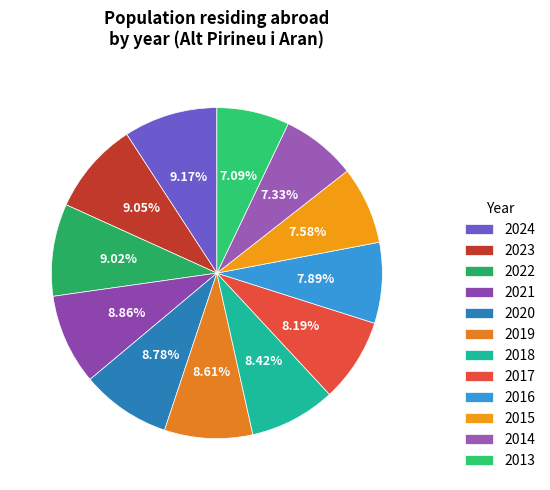

Approximately how many times larger is the value at 2023 compared to 2014?

1.2